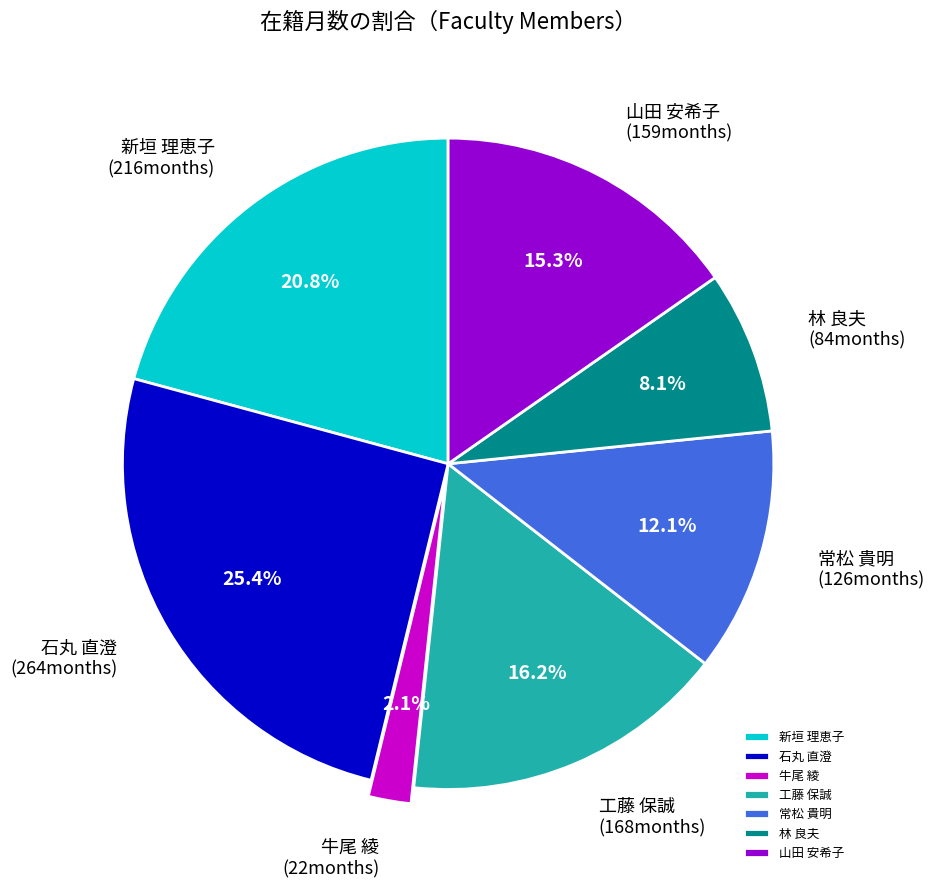

To the nearest percent, what percentage of the pie is 林 良夫?

8%